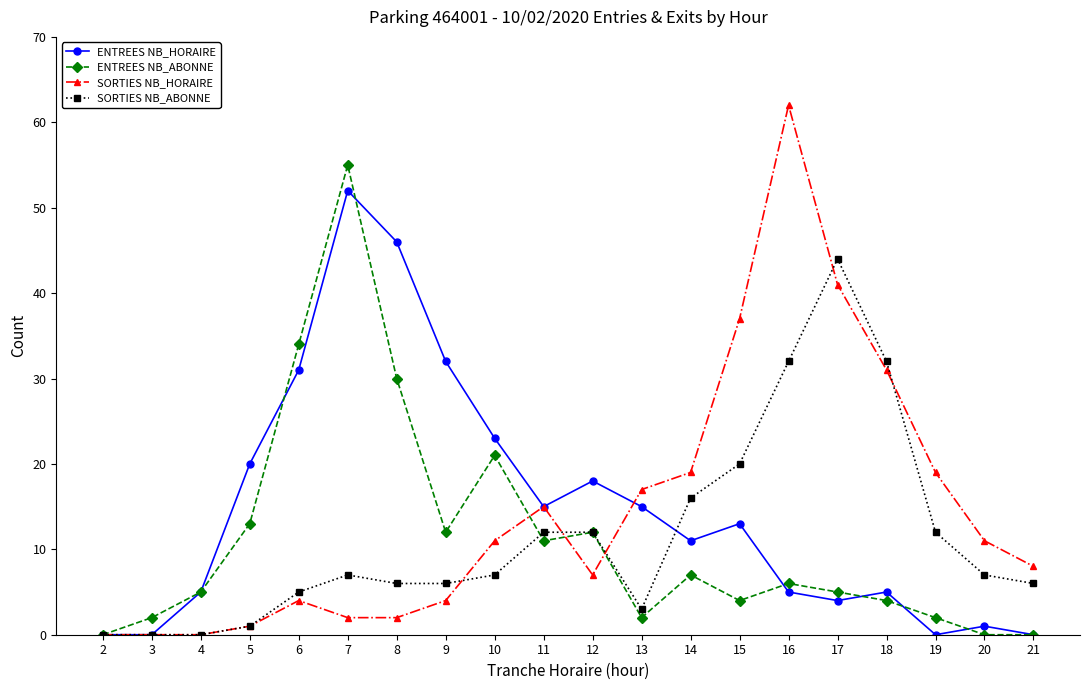

How many data points in SORTIES NB_HORAIRE are less than 11?

10